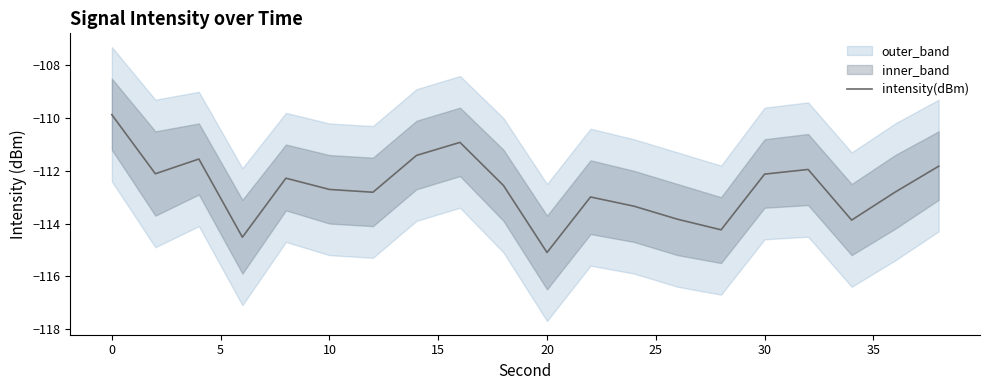

What is the greatest value displayed?

-109.9